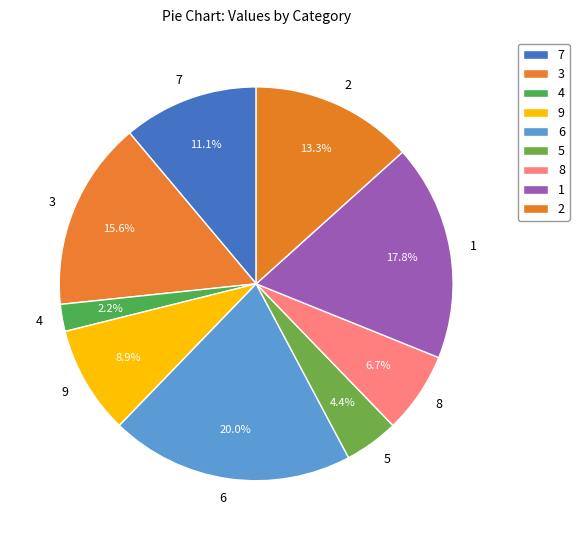

Count the number of slices in the pie.

9